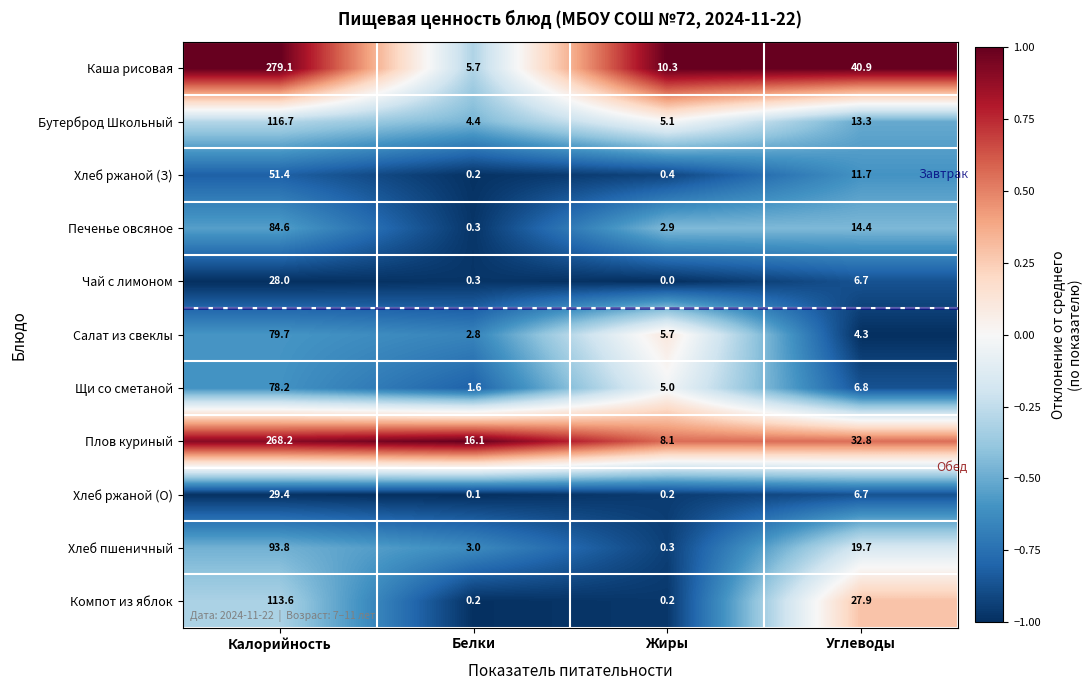

Count the number of data series in this chart.

11